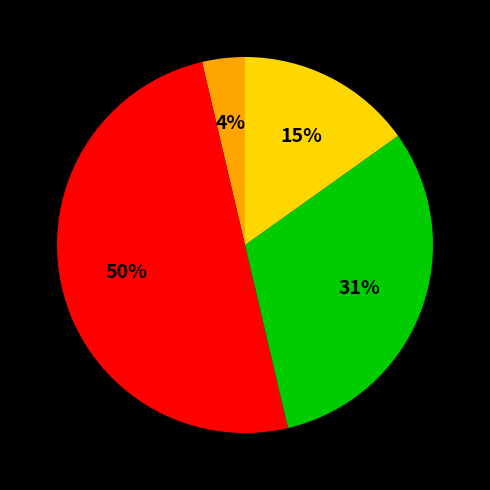

How many slices are in this pie chart?

4